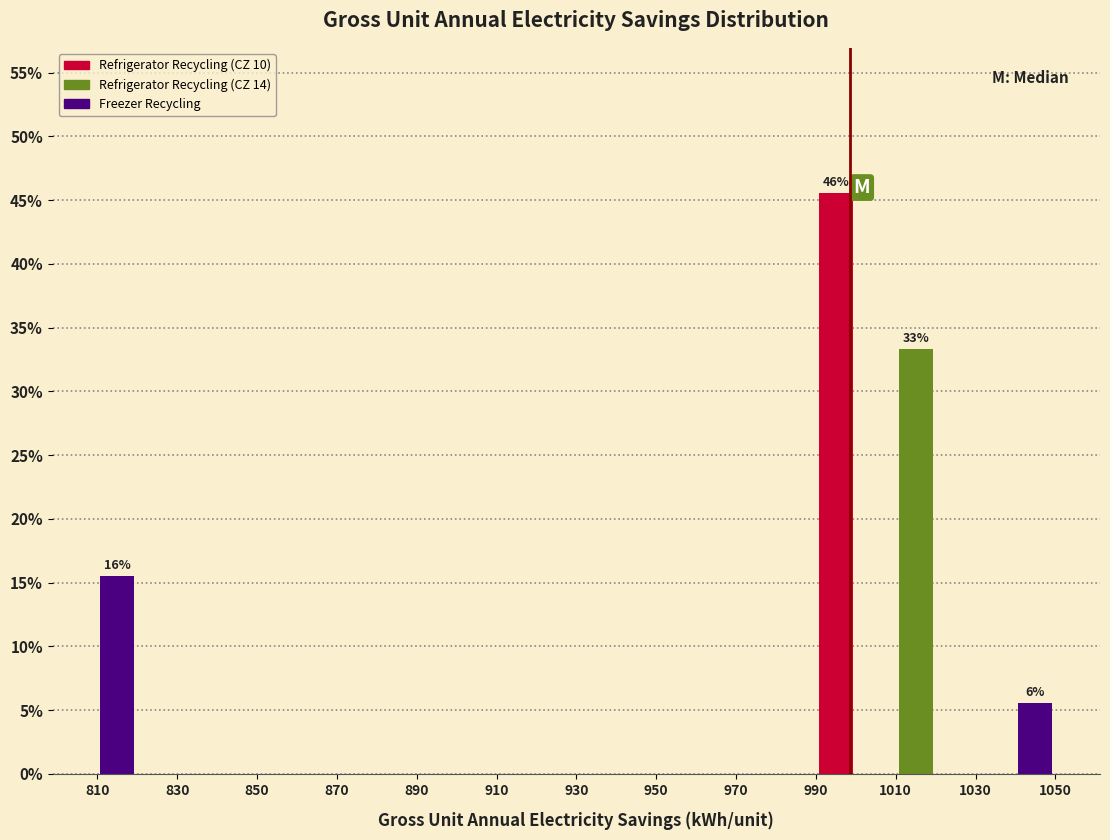

Which range on the x-axis has the tallest bar?

990 to 1000